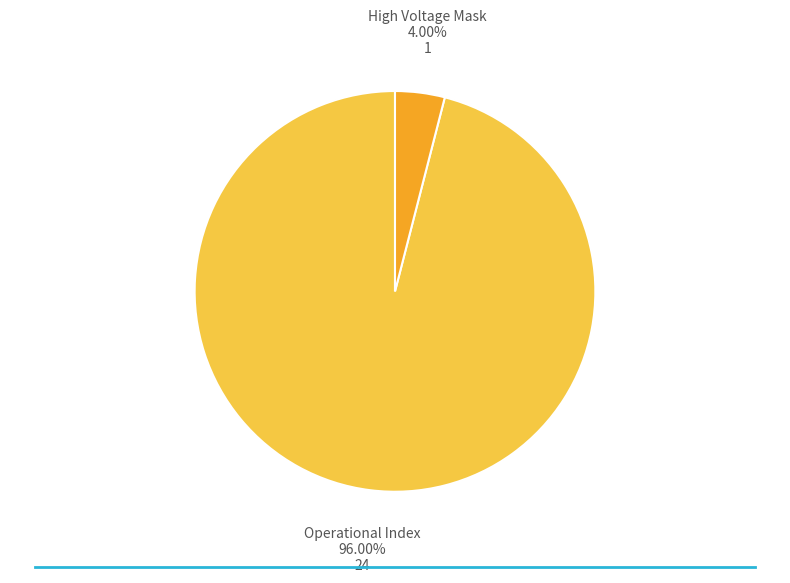

Combined, do High Voltage Mask and Operational Index account for over 50%?

Yes